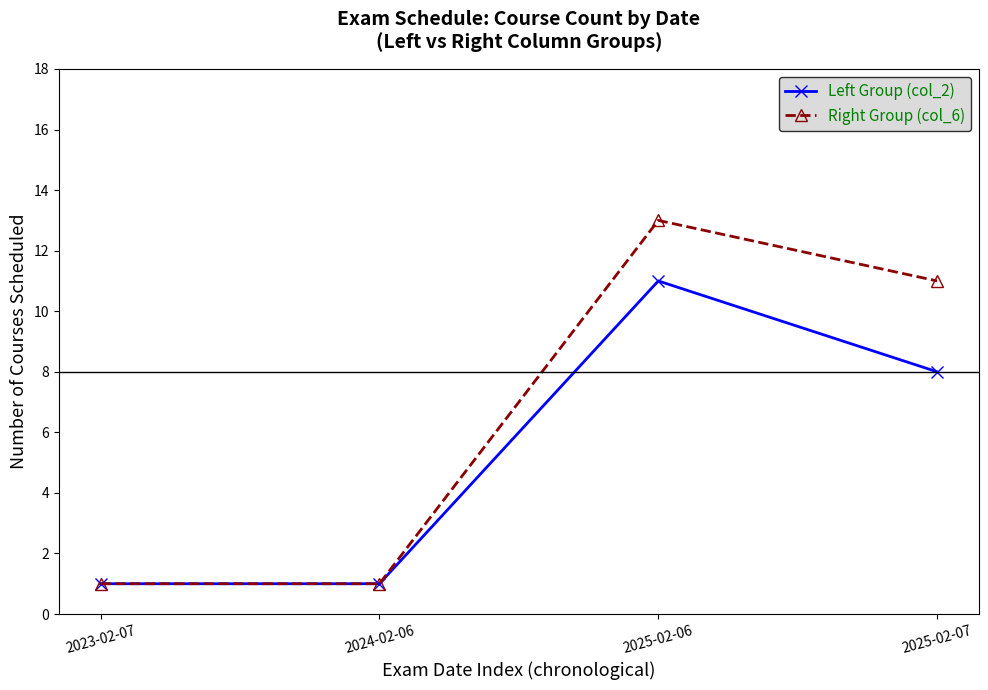

Rank the series by their maximum value, from lowest to highest.

Left Group (col_2), Right Group (col_6)